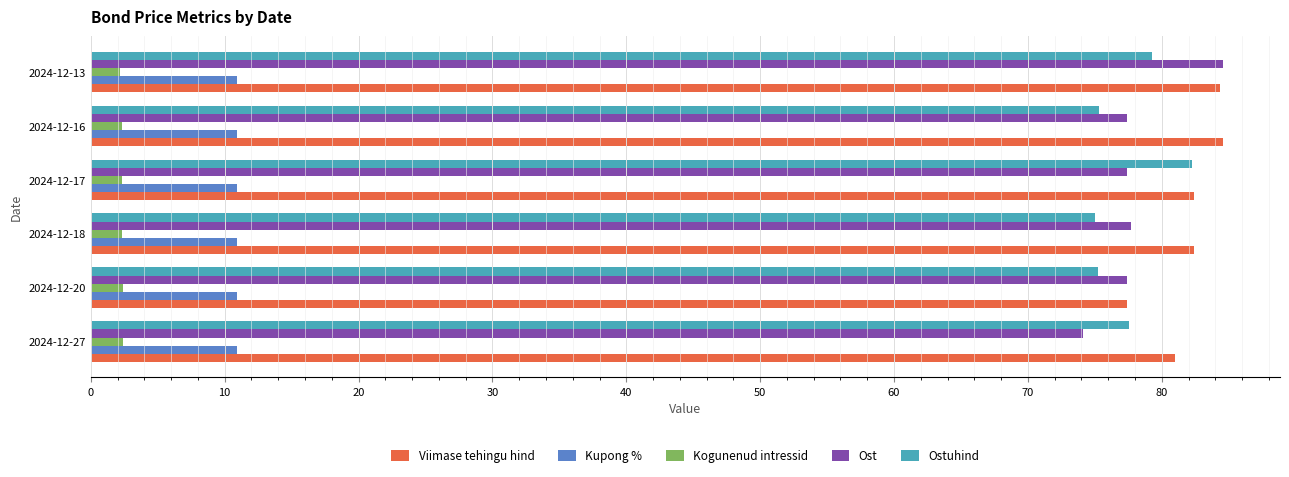

What is the sum of the Ost values at 2024-12-27 and 2024-12-20?

151.5